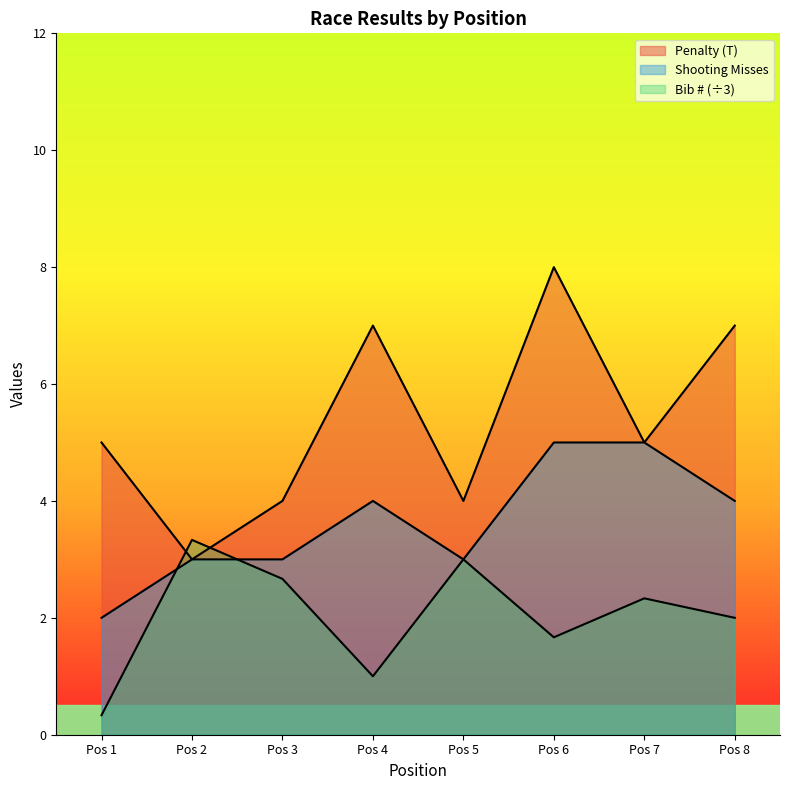

At how many categories does at least one series exceed 5?

3